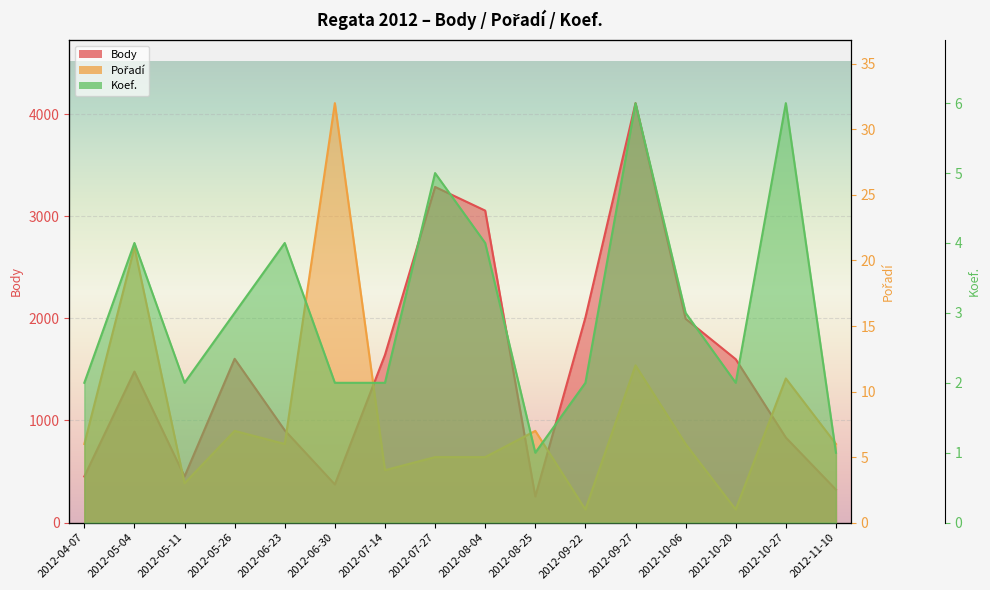

True or false: Koef. has a value of 1 at 2012-08-25.

True